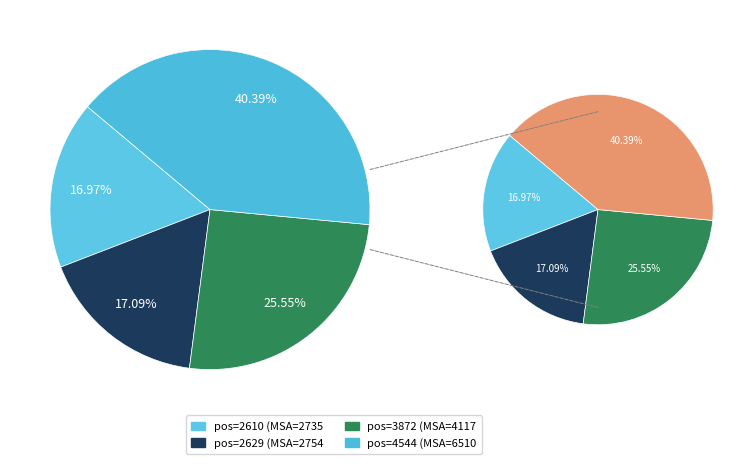

Does 2610 account for over 50% of the chart?

No